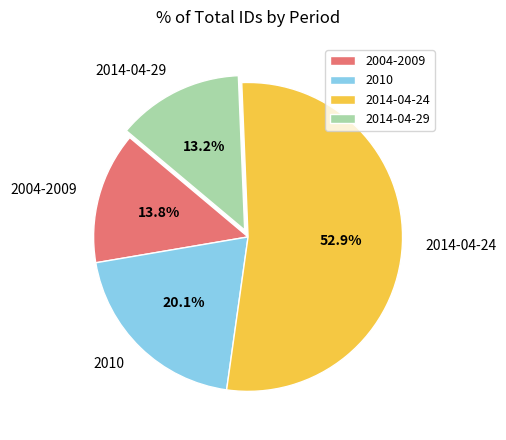

What is the total percentage of 2014-04-29 and 2014-04-24?

66.1%